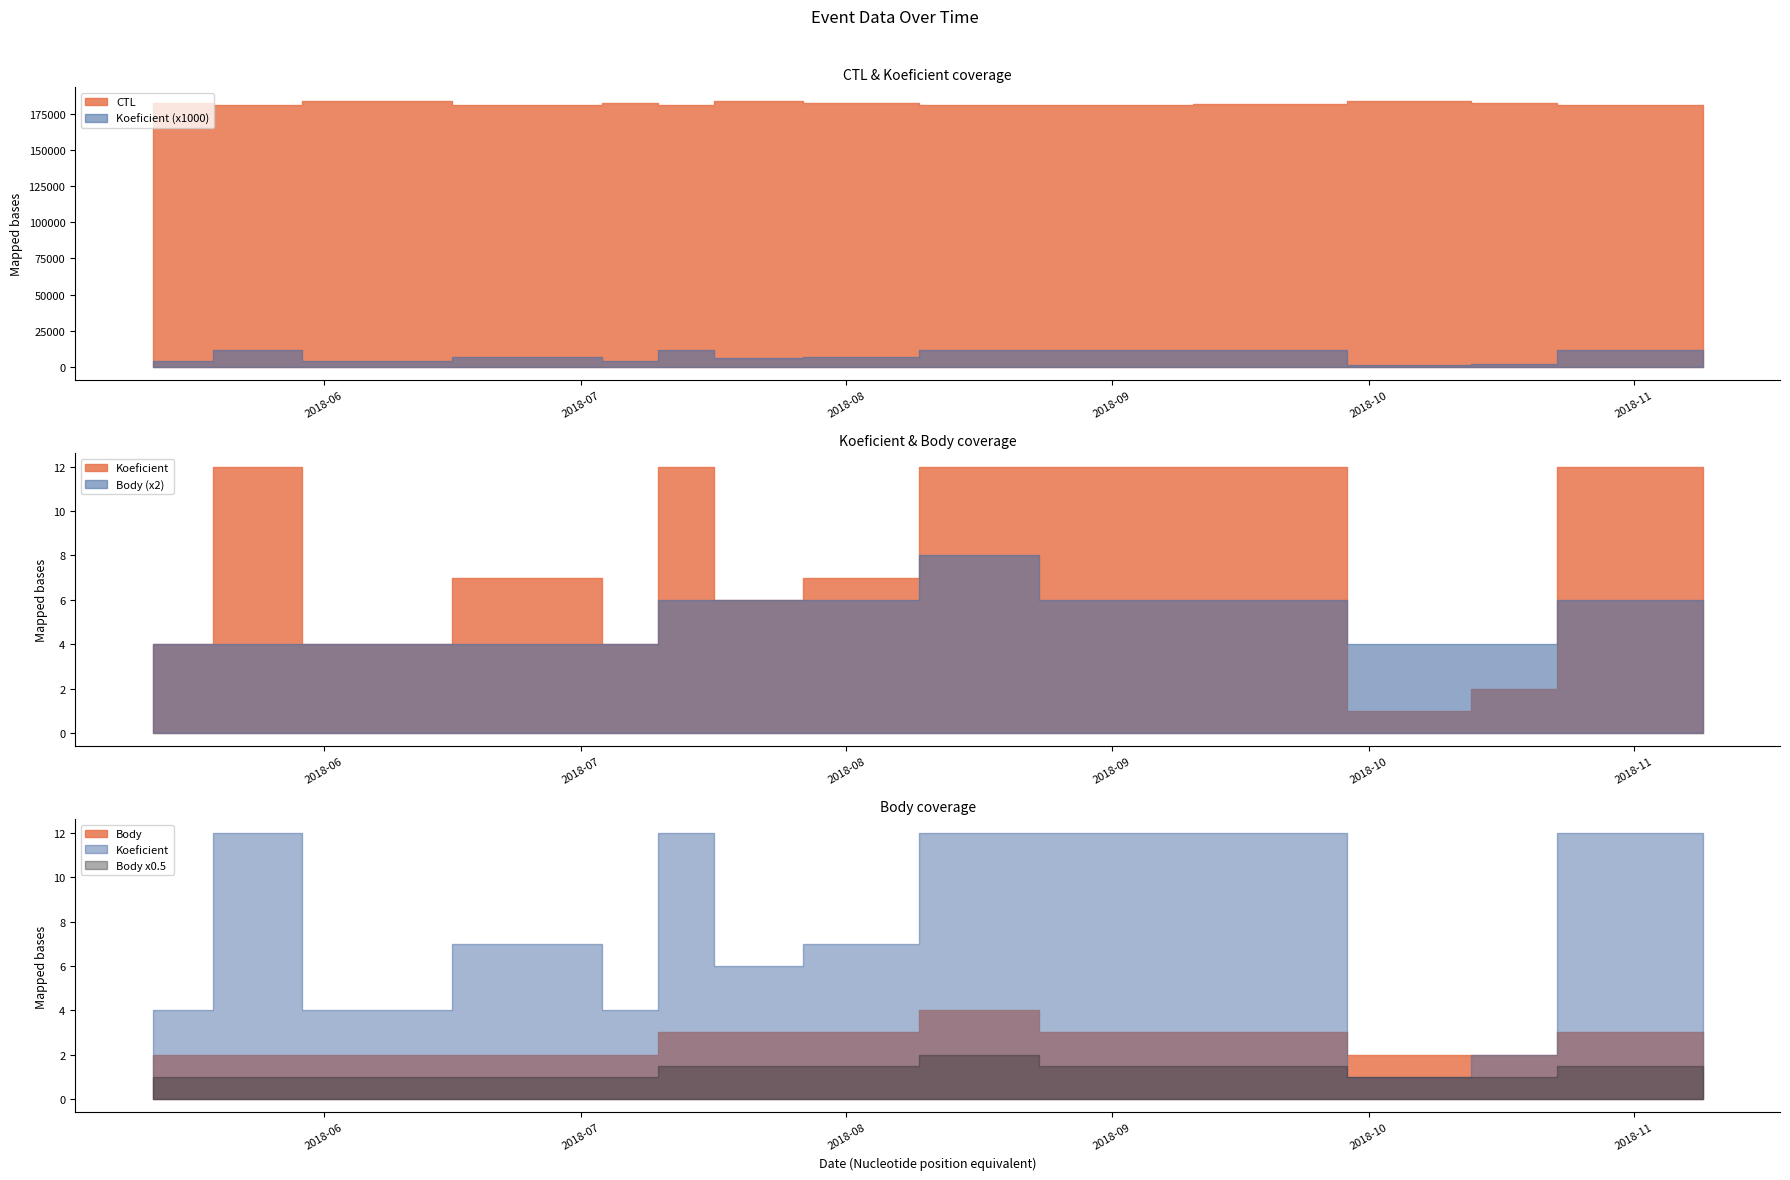

Which series changed the most between 2018-10-26 and 2018-11-09?

CTL